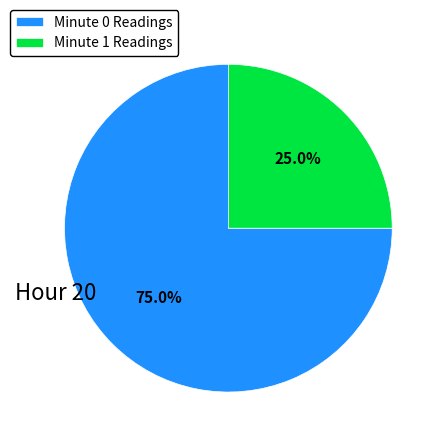

What is the majority slice?

Minute 0 Readings